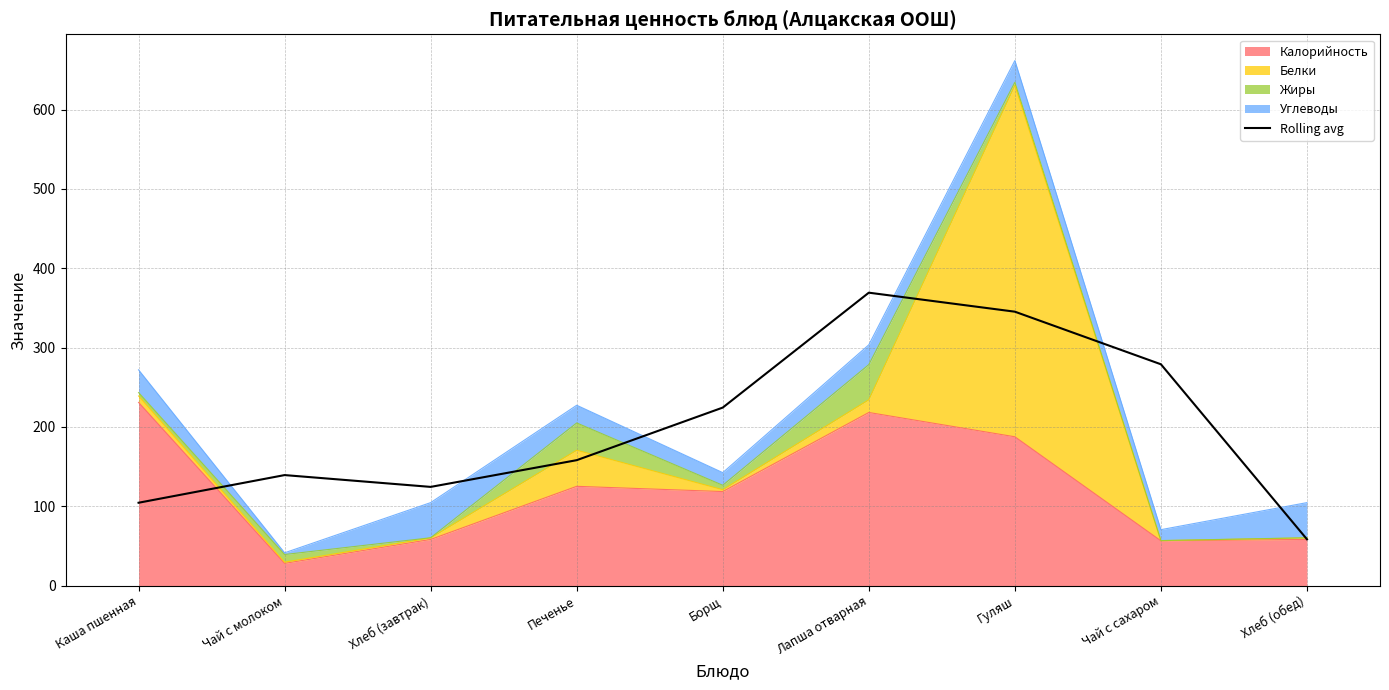

What is the difference between the maximum and minimum values?

310.8